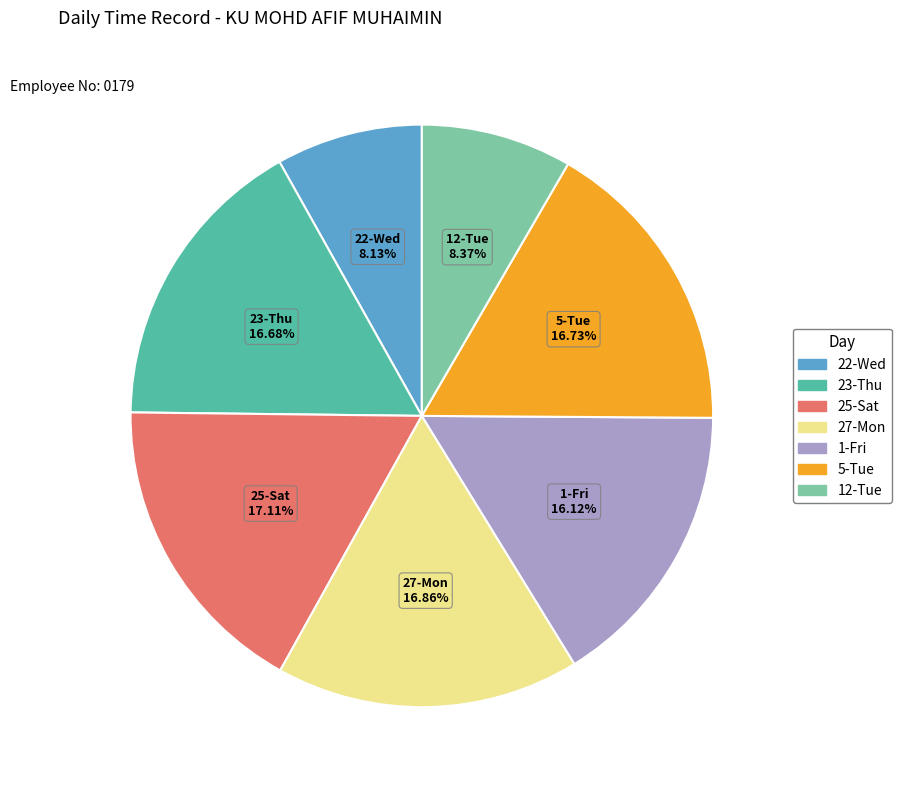

Is 22-Wed the majority of the pie?

No